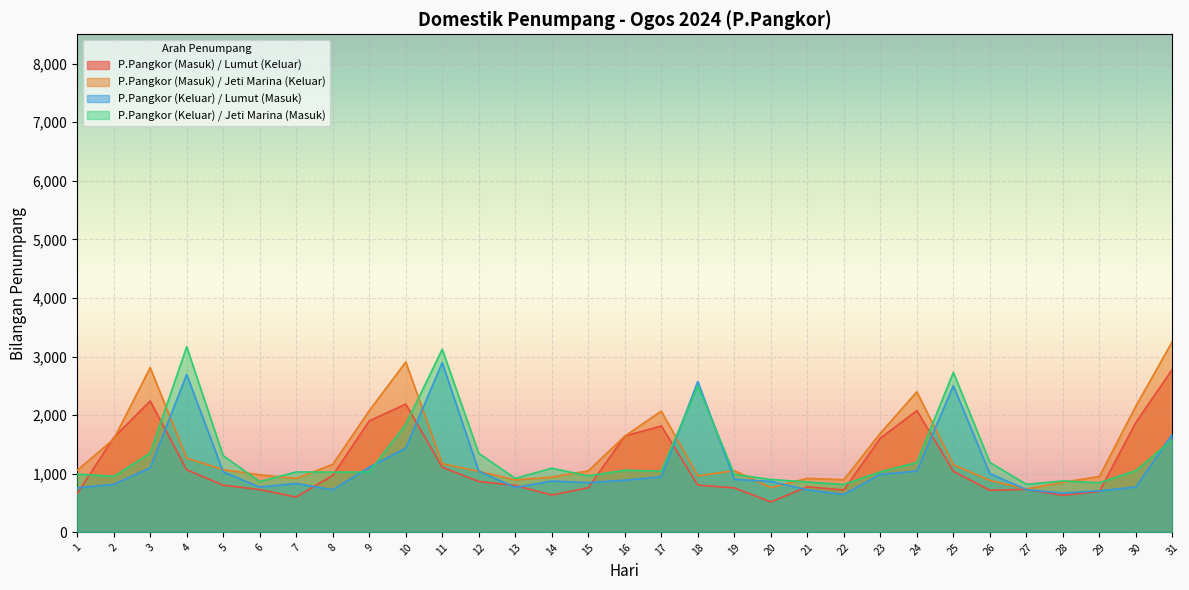

Reading right to left, transcribe all the data shown in this chart.

P.Pangkor (Masuk) / Lumut (Keluar): 31=2784	30=1876	29=698	28=633	27=733	26=718	25=1042	24=2078	23=1608	22=723	21=777	20=520	19=758	18=807	17=1815	16=1644	15=761	14=637	13=801	12=868	11=1111	10=2189	9=1902	8=972	7=603	6=730	5=805	4=1067	3=2242	2=1617	1=660
P.Pangkor (Masuk) / Jeti Marina (Keluar): 31=3259	30=2156	29=953	28=855	27=740	26=886	25=1154	24=2398	23=1692	22=898	21=921	20=764	19=1053	18=963	17=2069	16=1642	15=1049	14=942	13=894	12=1040	11=1171	10=2907	9=2076	8=1161	7=920	6=982	5=1069	4=1266	3=2811	2=1591	1=1058
P.Pangkor (Keluar) / Lumut (Masuk): 31=1677	30=774	29=709	28=669	27=729	26=1002	25=2502	24=1046	23=990	22=646	21=725	20=869	19=905	18=2575	17=947	16=890	15=848	14=876	13=765	12=1043	11=2895	10=1437	9=1111	8=726	7=834	6=773	5=1032	4=2694	3=1101	2=819	1=758
P.Pangkor (Keluar) / Jeti Marina (Masuk): 31=1583	30=1054	29=846	28=877	27=820	26=1193	25=2731	24=1192	23=1032	22=817	21=860	20=902	19=990	18=2503	17=1044	16=1060	15=964	14=1095	13=920	12=1349	11=3124	10=1841	9=1031	8=1028	7=1031	6=866	5=1308	4=3167	3=1351	2=954	1=994